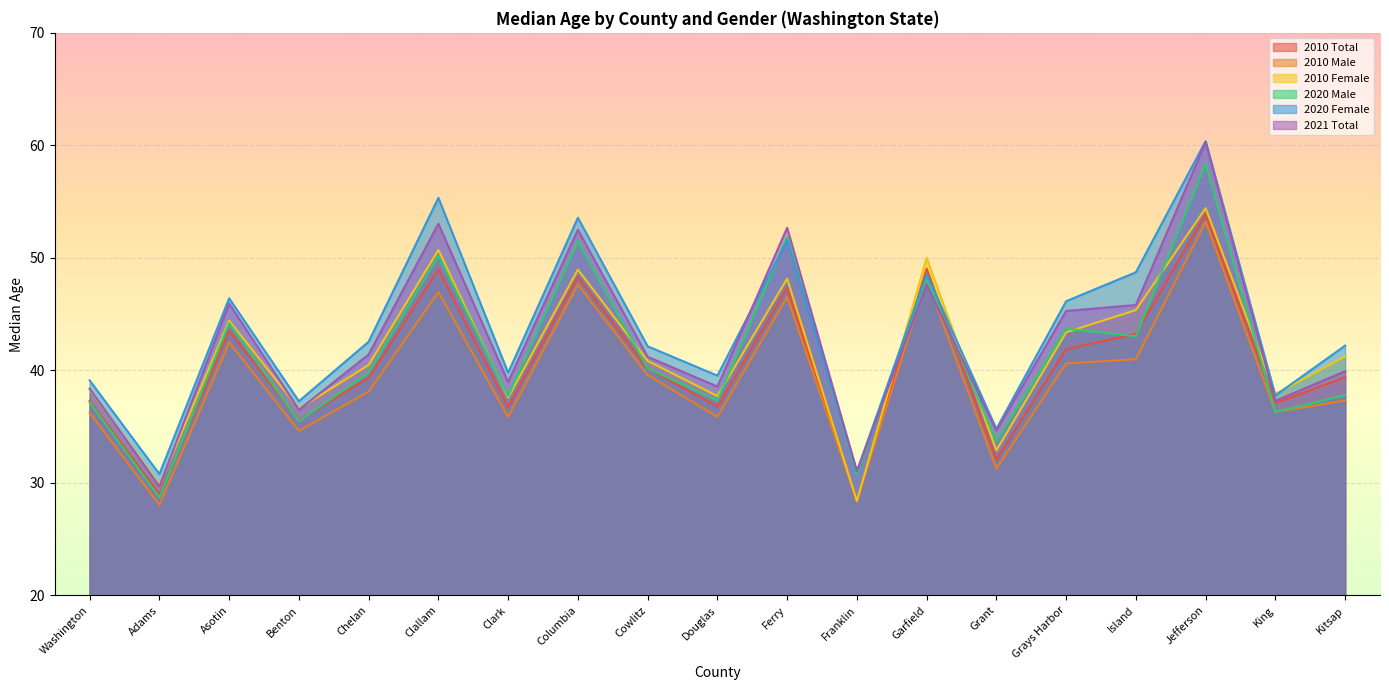

How many interior local peaks does the 2010 Male series have?

6